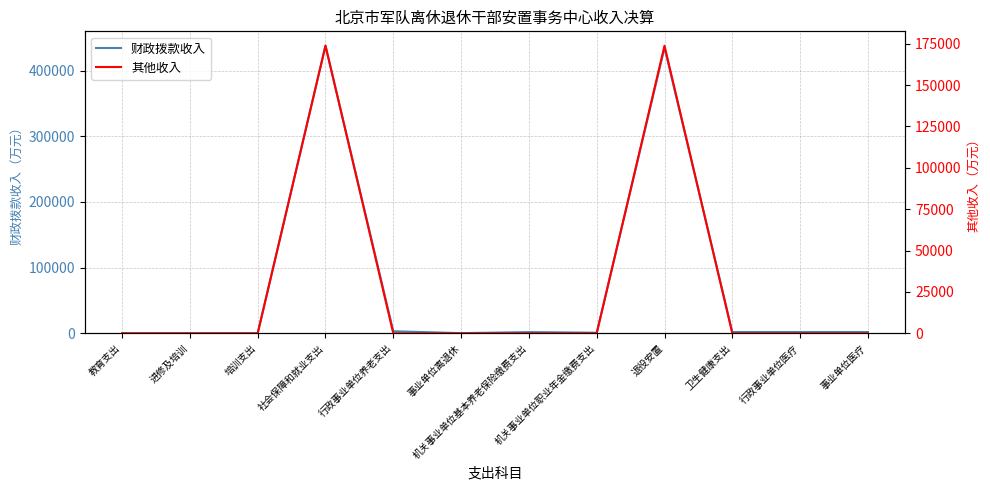

How many lines are shown in the chart?

2